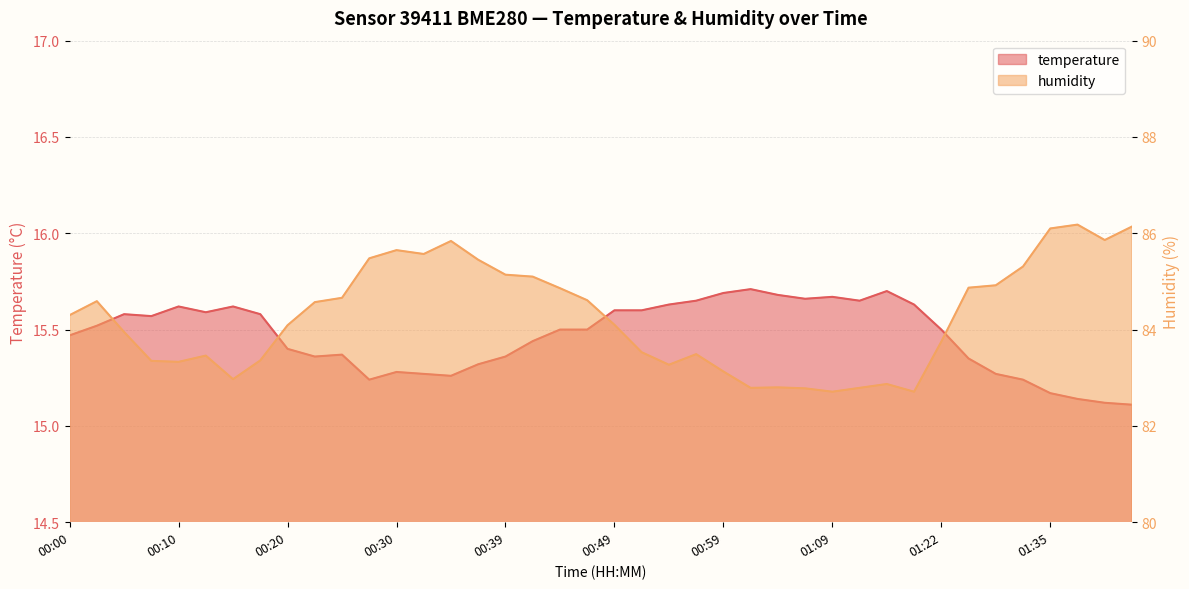

What is the value of the temperature point at the 24th from the left?

15.7